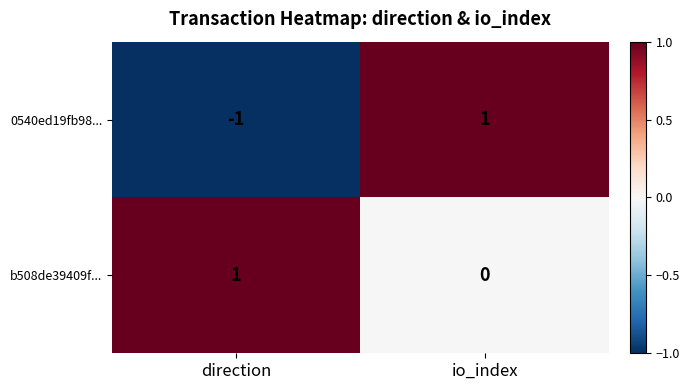

Between direction and io_index, which series saw the biggest shift?

0540ed19fb98...